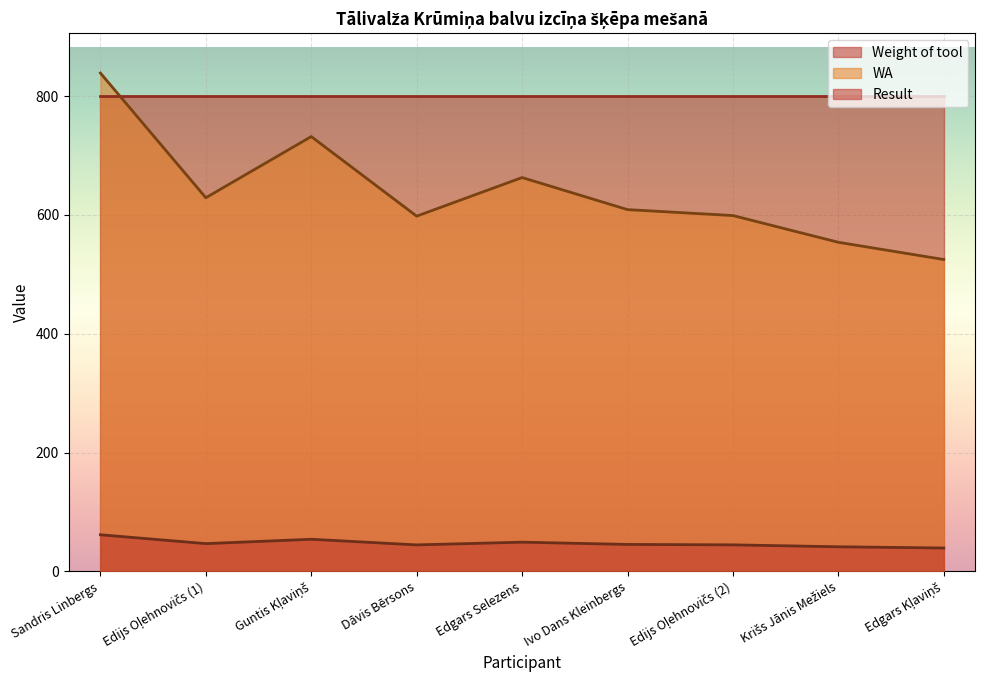

Is it true that Result equals 37.4 at Guntis Kļaviņš?

False